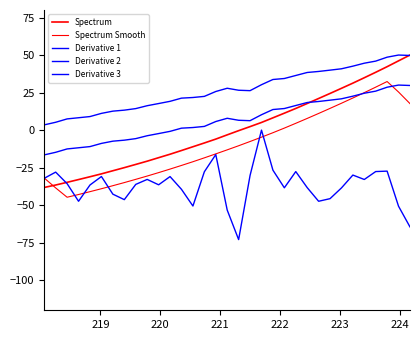

List the series in order of their peak value, highest first.

Spectrum, Derivative 1, Spectrum Smooth, Derivative 2, Derivative 3